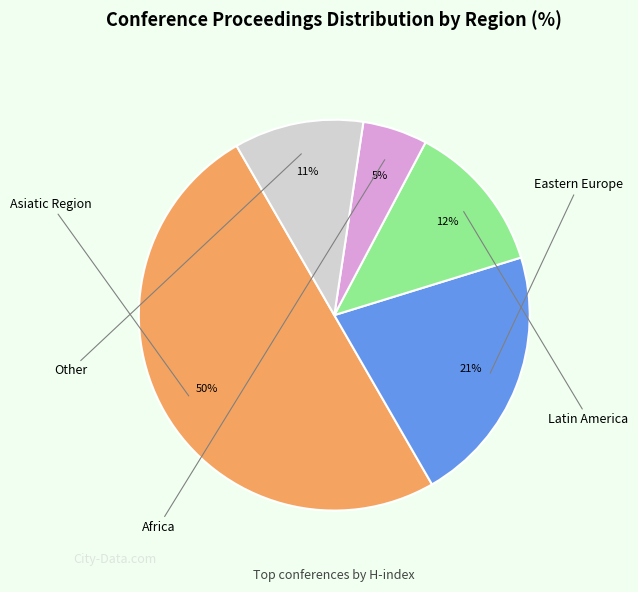

To the nearest percent, what is the difference between the largest and smallest slice percentages?

45%